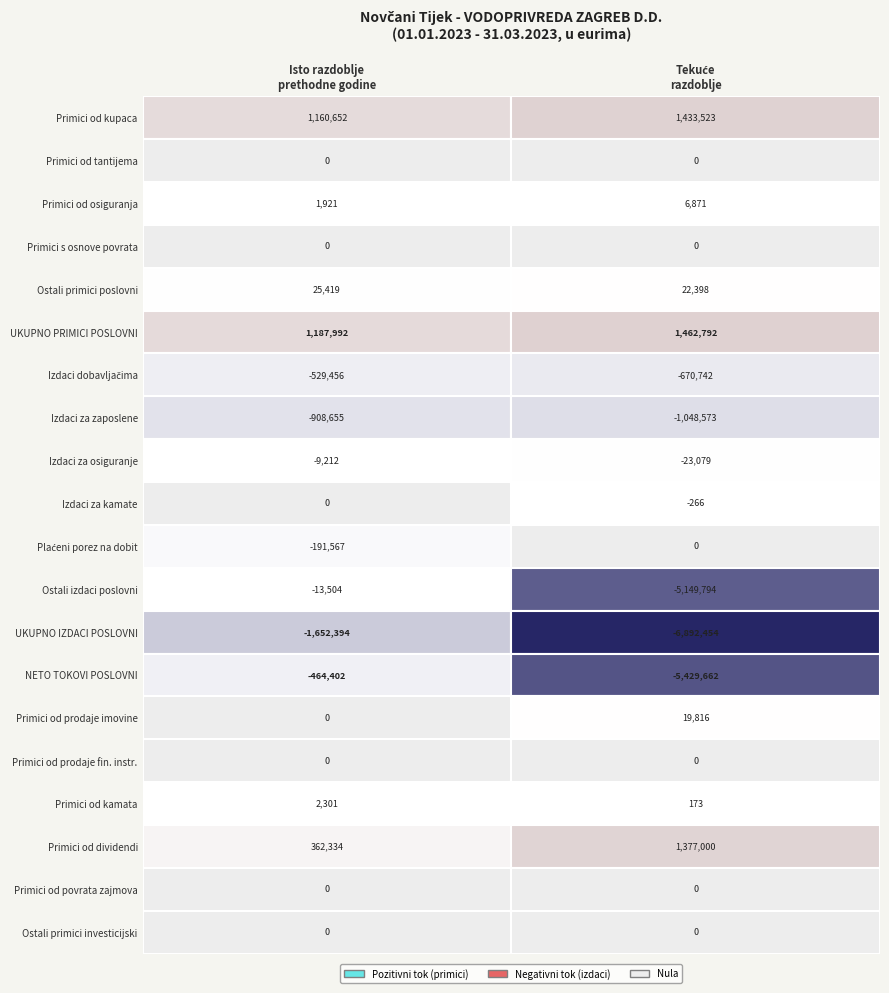

What is the sum of the Novčani izdaci dobavljačima values at Isto razdoblje prethodne godine and Tekuće razdoblje?

-1200198